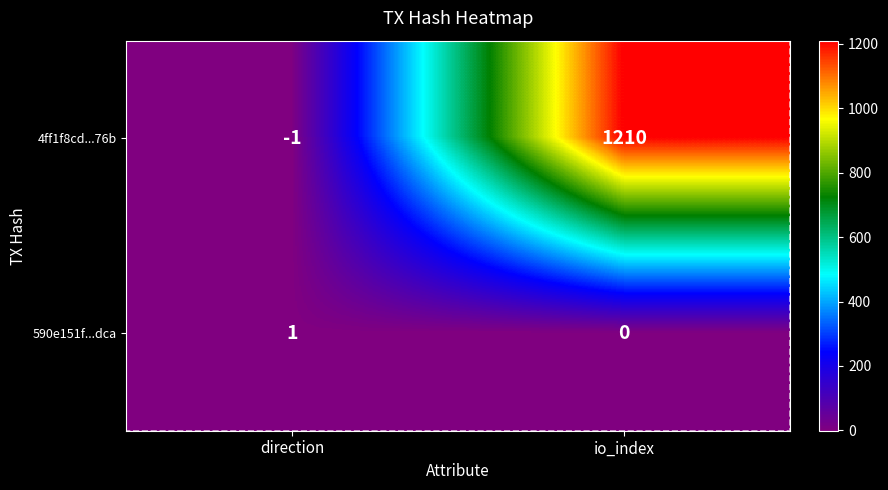

Between direction and io_index, which series saw the biggest shift?

4ff1f8cd...76b